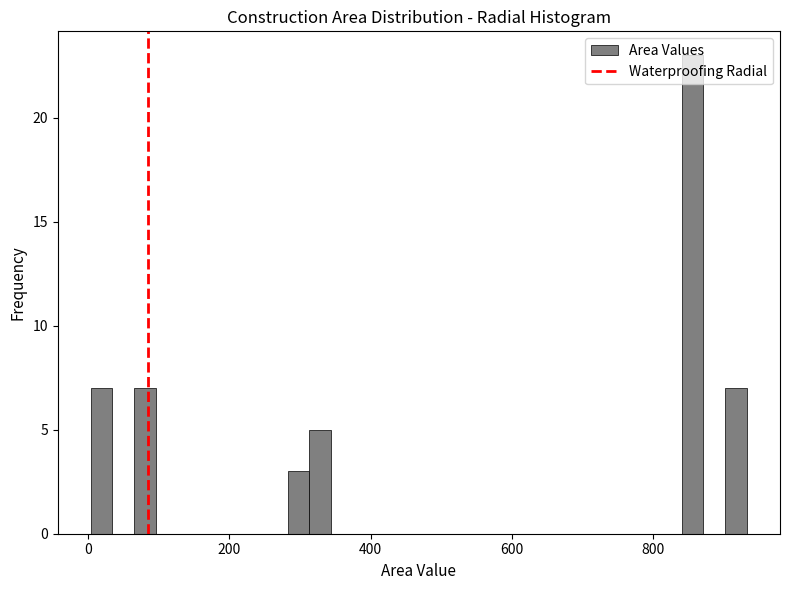

Around what value on the x-axis is the tallest bar? Give the approximate position of its centre, as read against the axis.

860